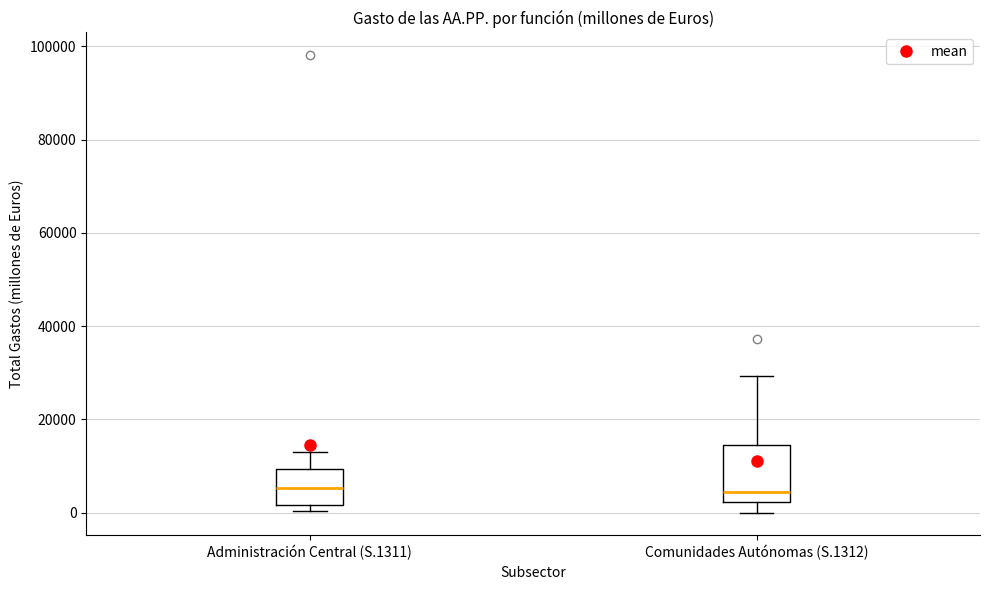

Reading left to right, read every box against the y-axis: the position of its median line, the range the box covers, and the ends of its whiskers. The values are not printed on the chart, so give them approximately, as read against the axis.

Administración Central (S.1311): median 6000, box 2000 to 10000, whiskers 0 to 14000
Comunidades Autónomas (S.1312): median 4000, box 2000 to 14000, whiskers 0 to 30000